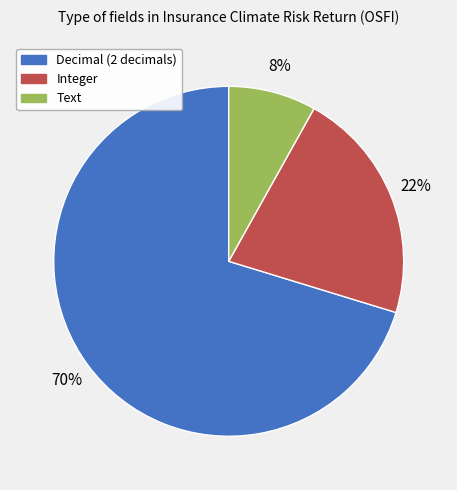

How many slices are in this pie chart?

3